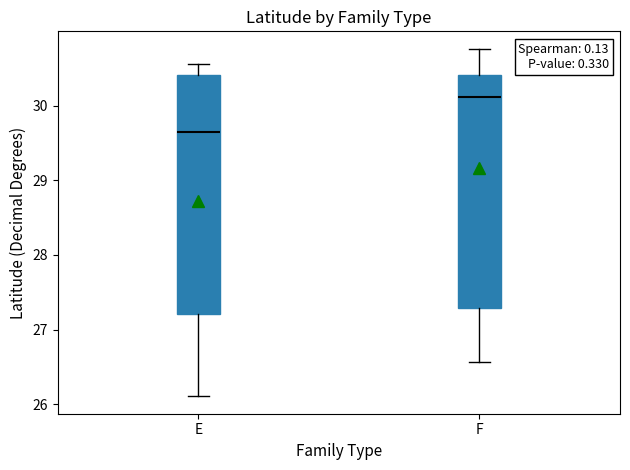

Where does the lower whisker of the box for E end on the y-axis? The values are not printed on the chart, so give them approximately, as read against the axis.

26.1